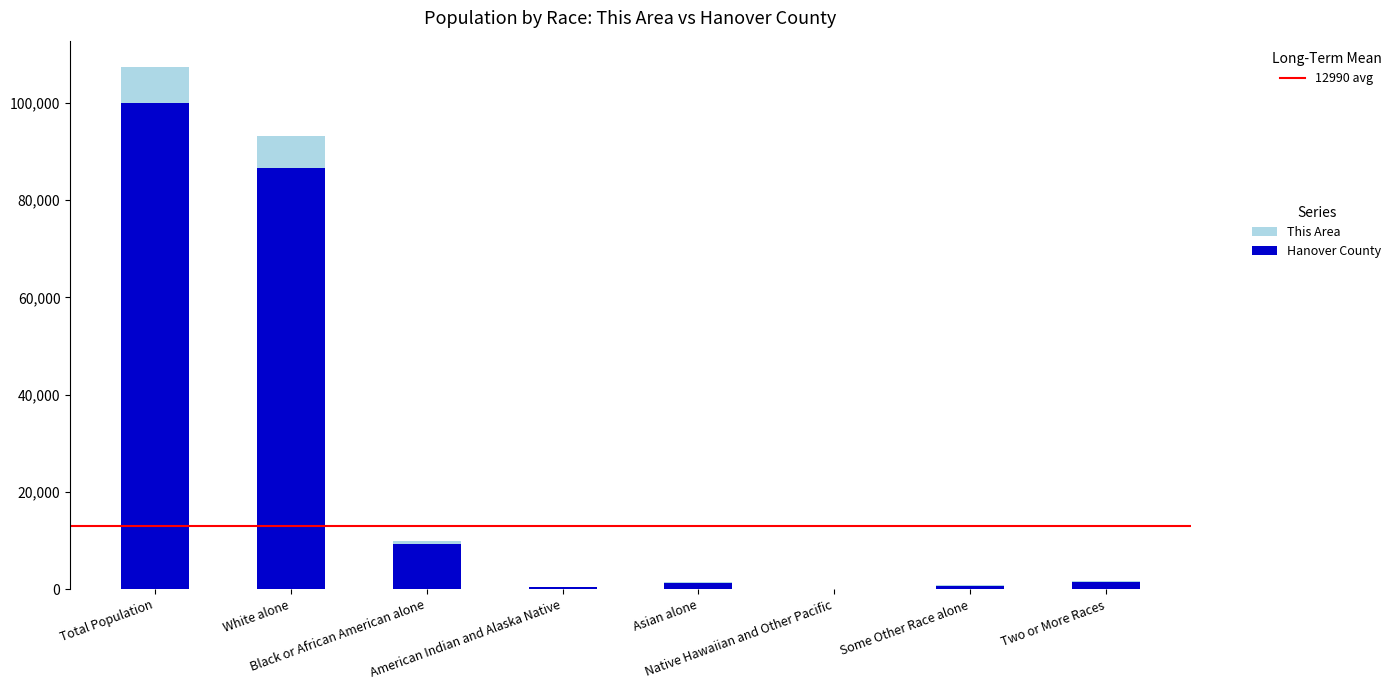

The value of This Area at Two or More Races is 76. True or false?

False